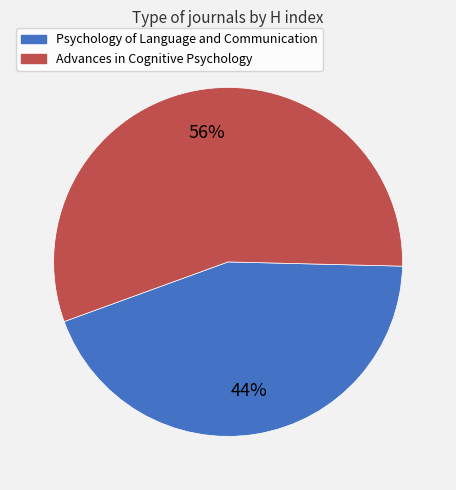

True or false: Advances in Cognitive Psychology accounts for 50% of the total.

False